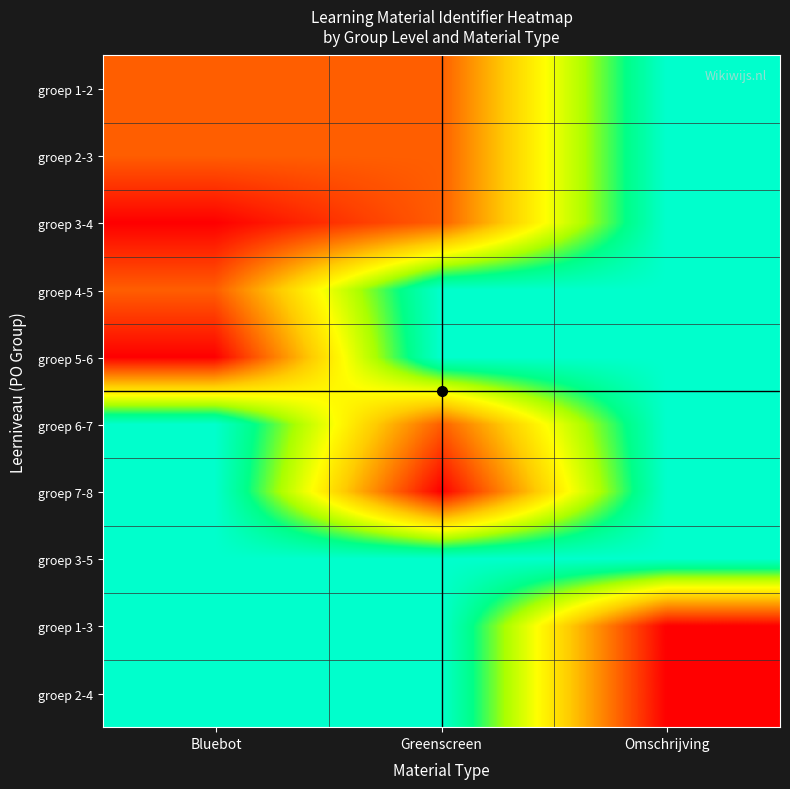

What is the greatest value displayed?

7893970